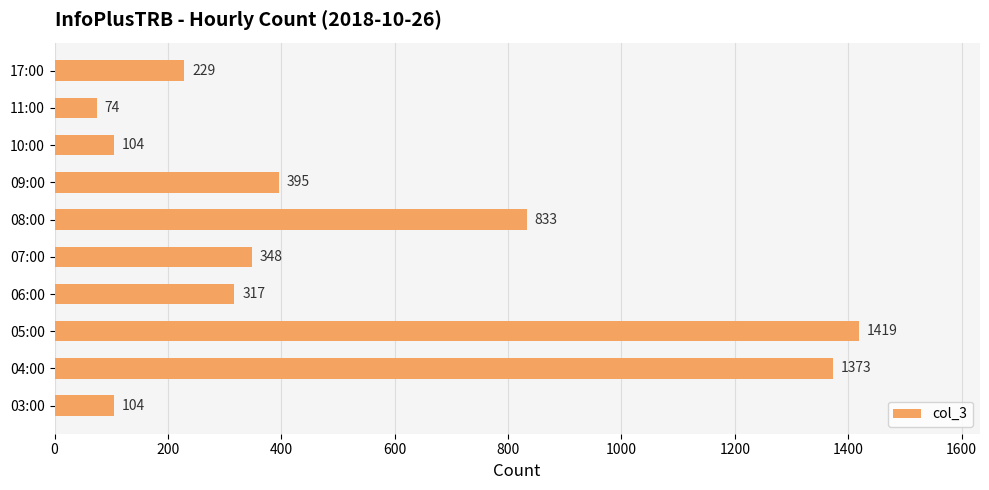

The value at 03:00 is 104. True or false?

True